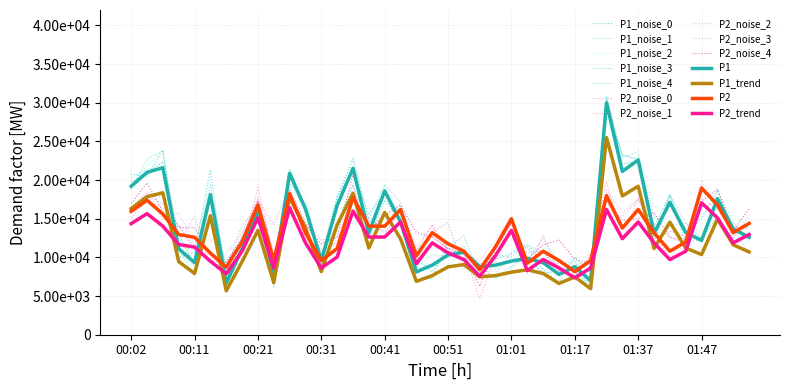

Does the chart display data point markers on the line(s)?

No